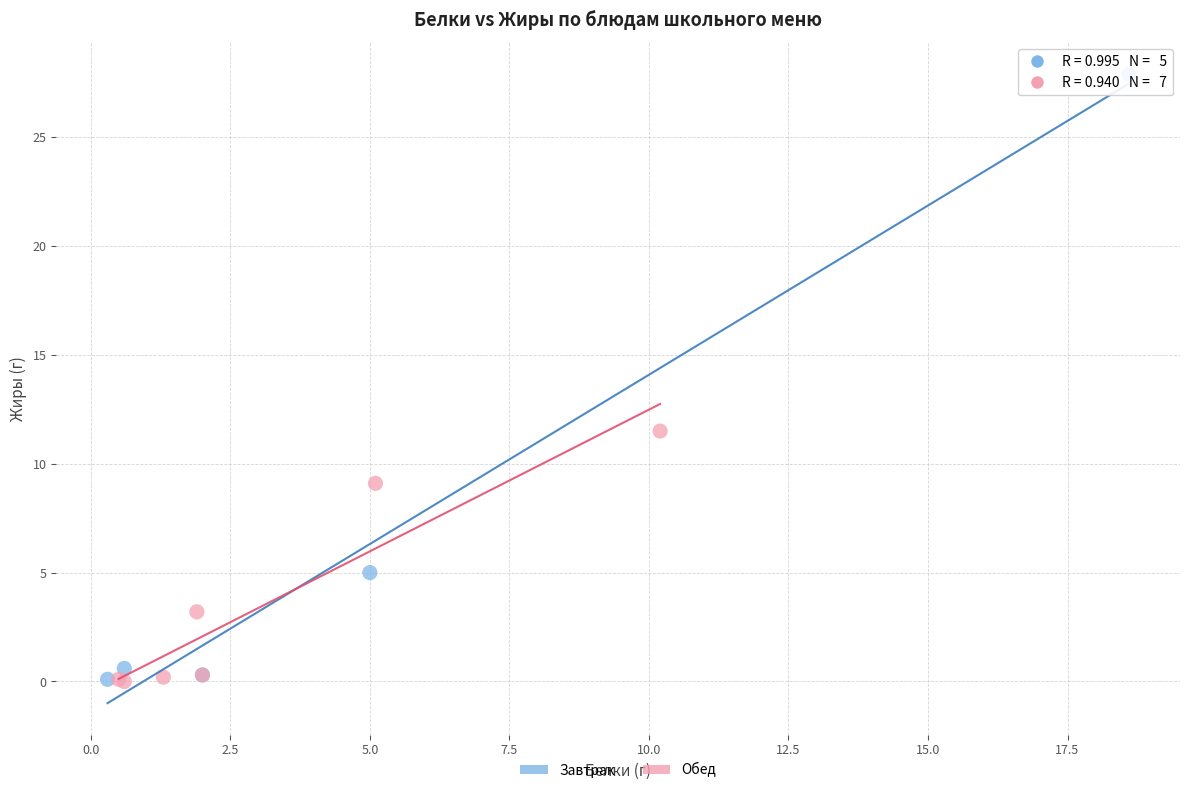

Which series reaches the maximum Y coordinate?

Завтрак